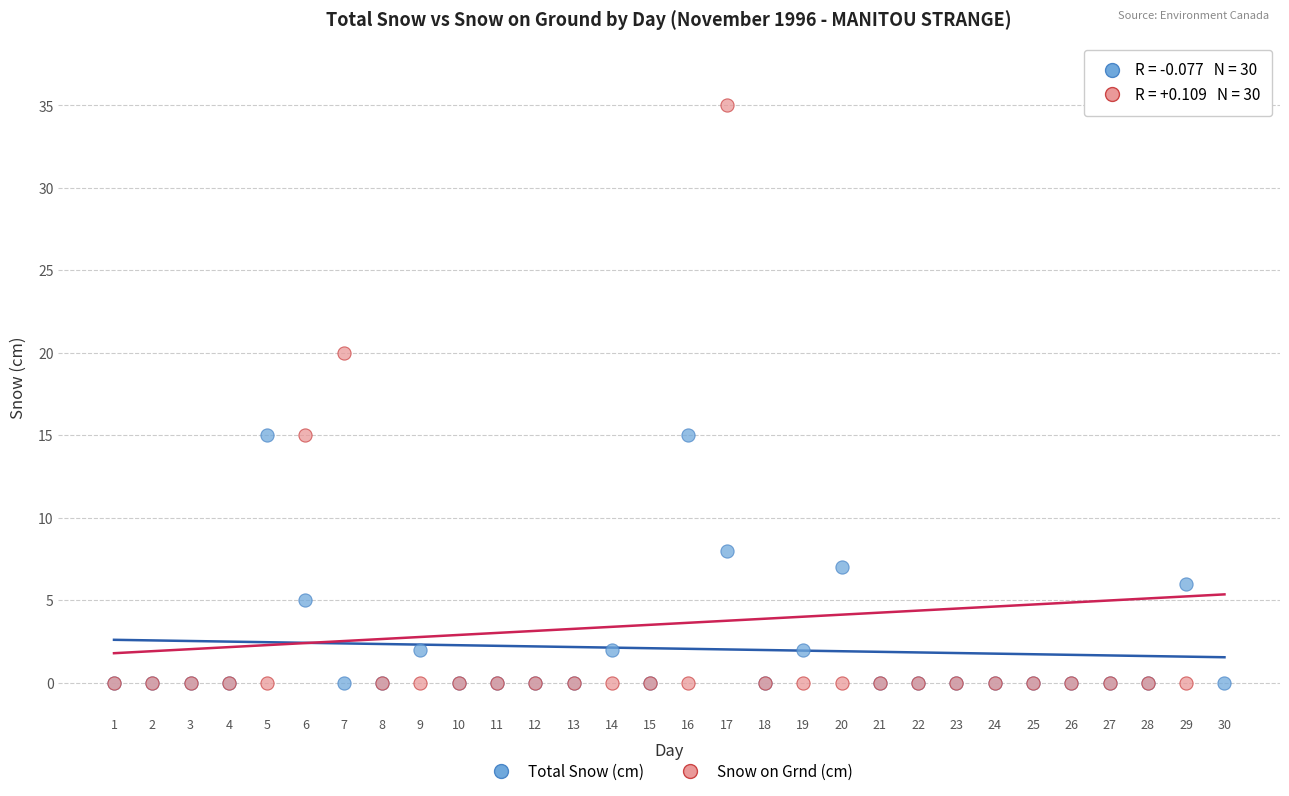

Across all series, what Y value is closest to 18?

20